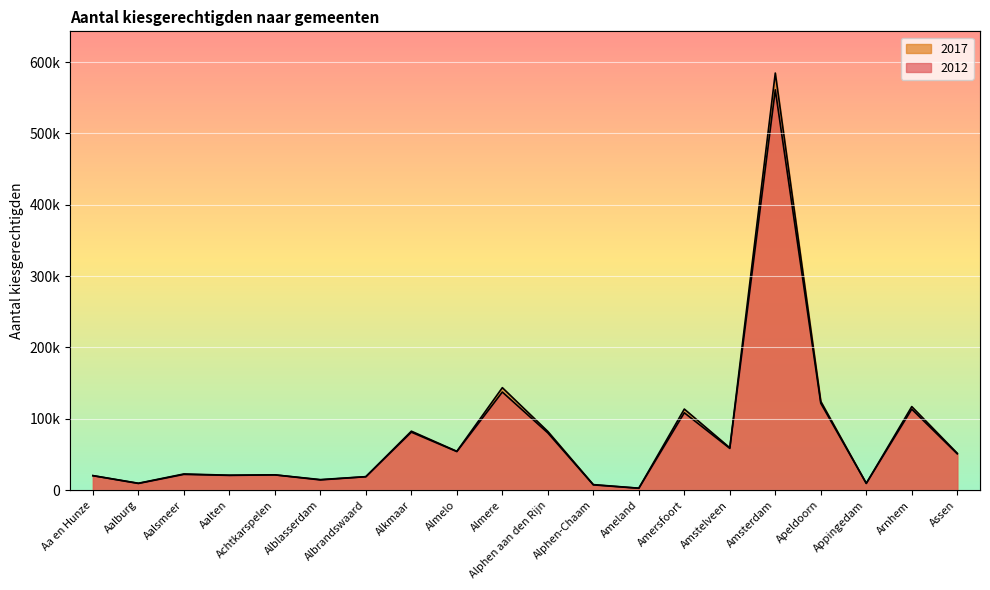

What is the smallest value displayed?

2700